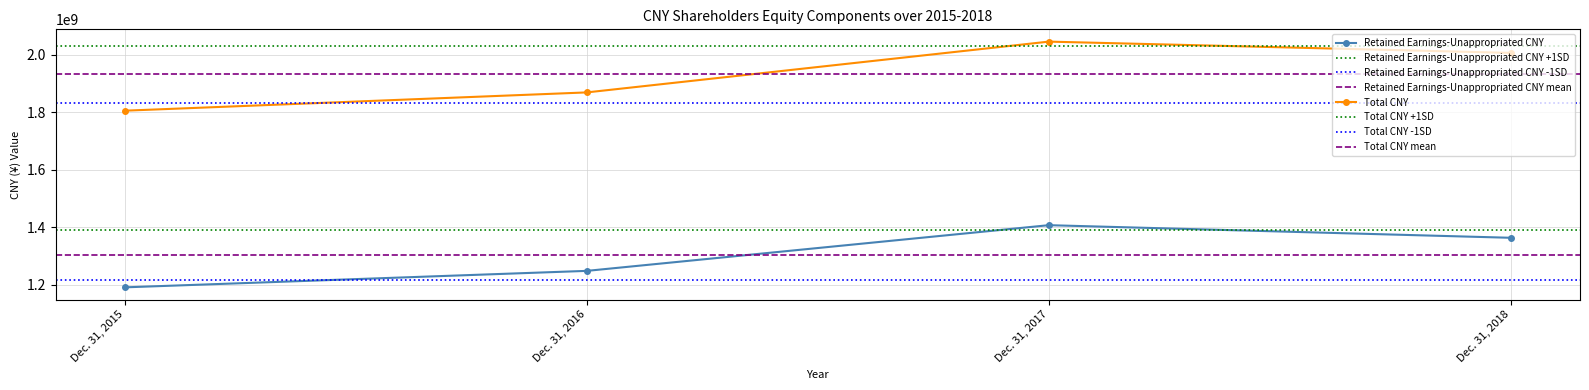

The Retained Earnings-Unappropriated CNY series shows 1190180107 at Dec. 31, 2015. True or false?

True